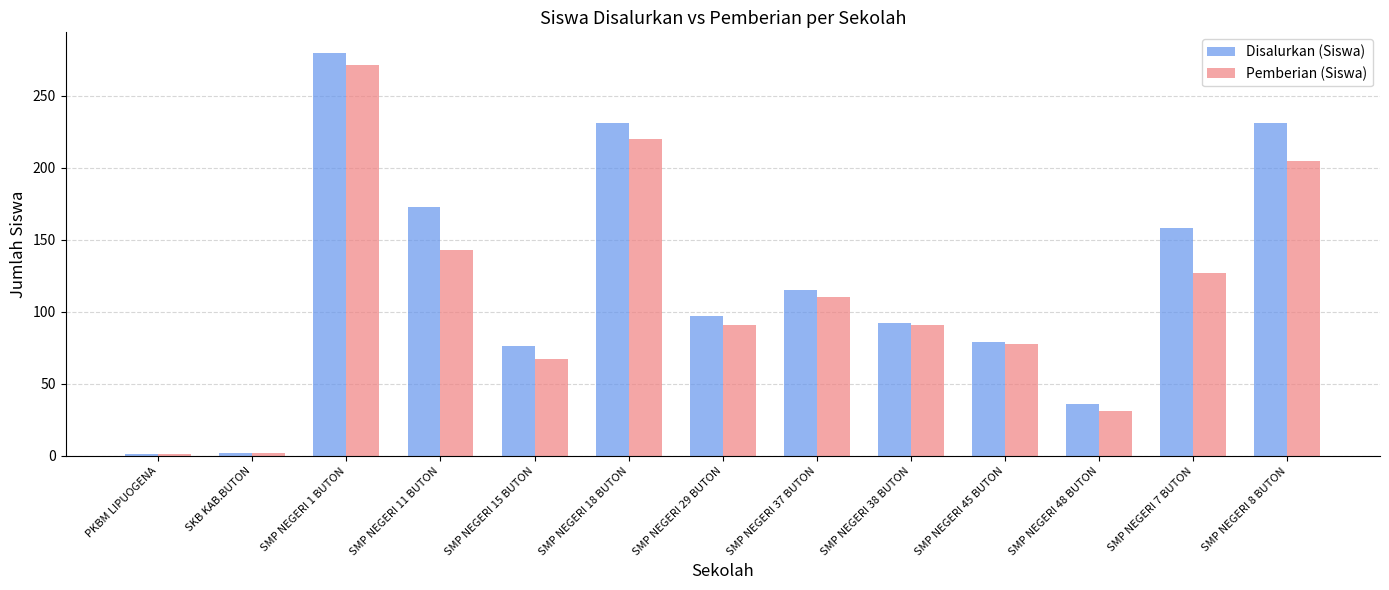

What is the average value of the Disalurkan (Siswa) series?

121